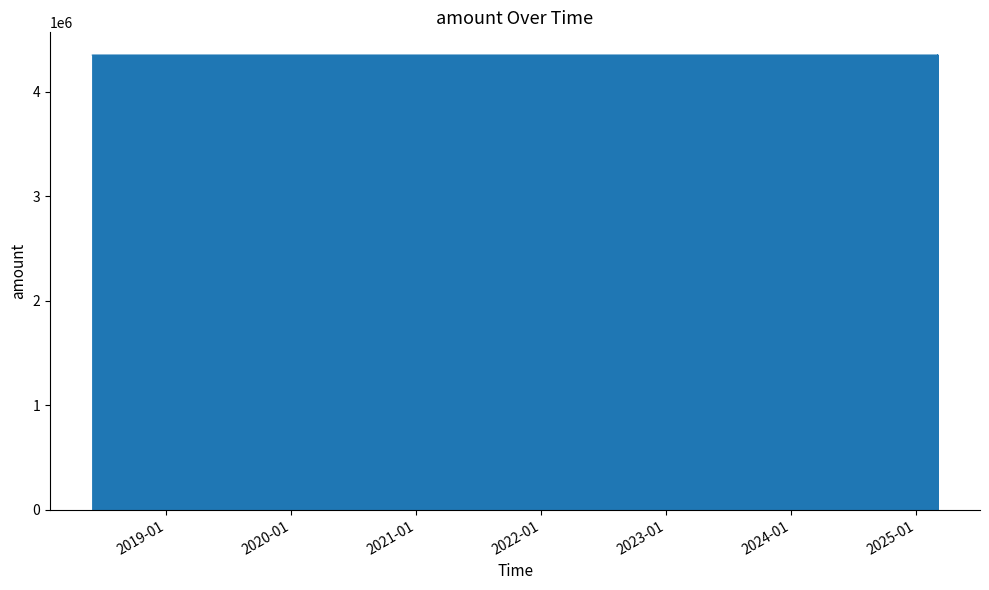

How many values are below 4351307?

9